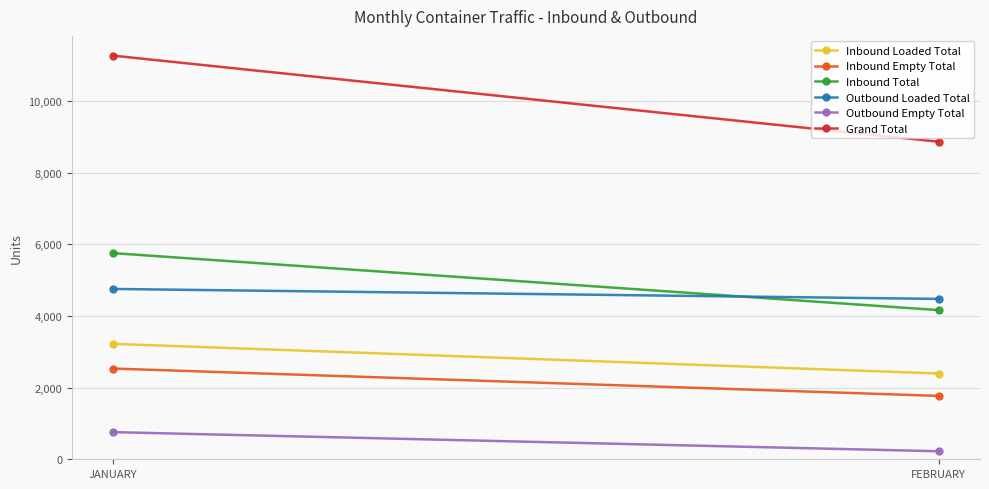

What is the total value across all series at JANUARY?

28271